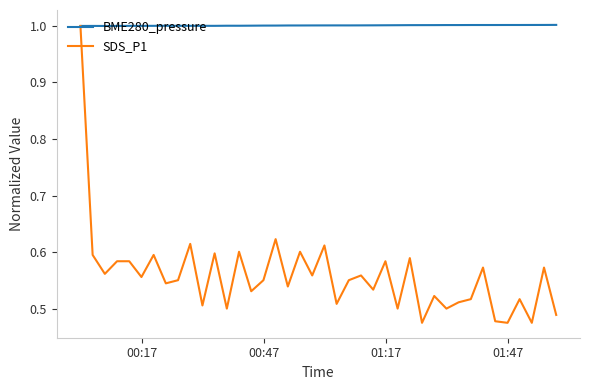

What is the greatest value displayed?

1.0